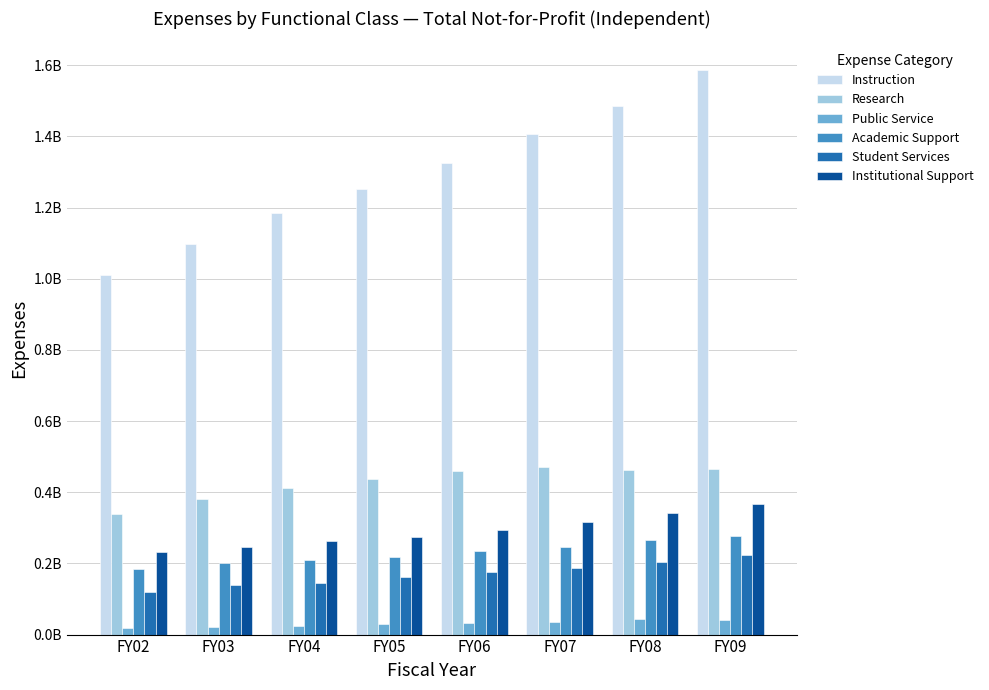

What are all the series names shown in the legend?

Instruction, Research, Public Service, Academic Support, Student Services, Institutional Support